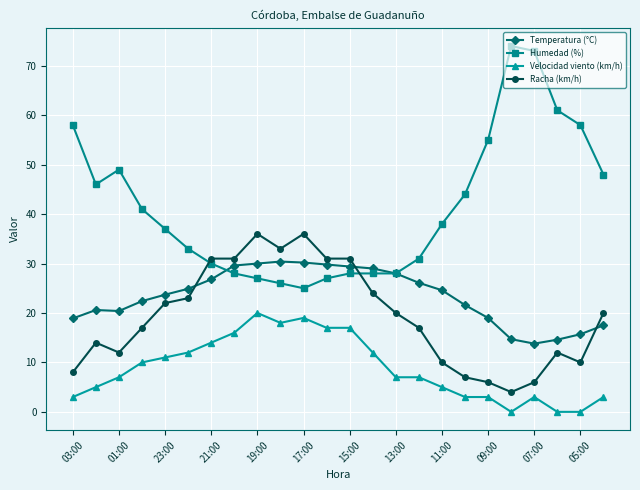

Does the chart have visible grid lines?

Yes